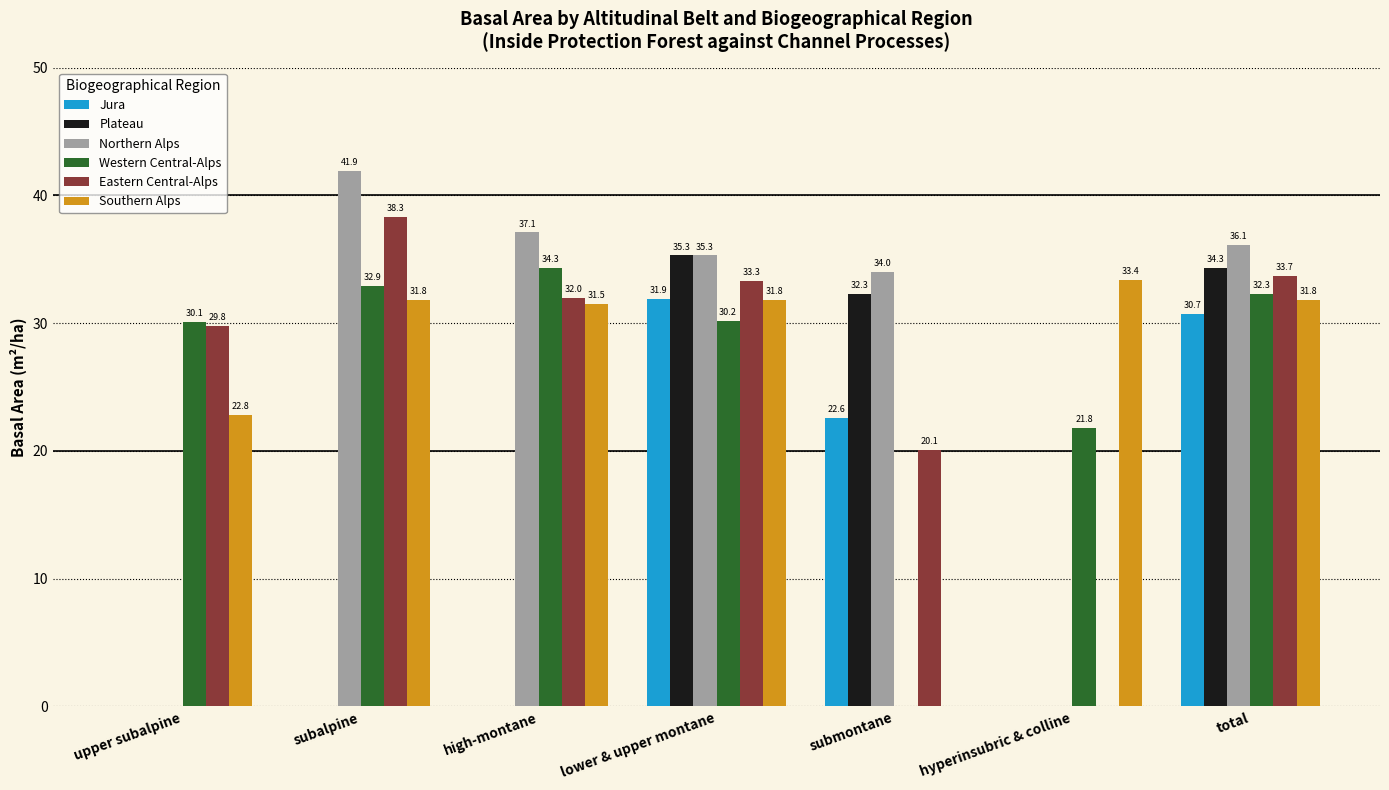

Which category has the highest value across all series?

subalpine